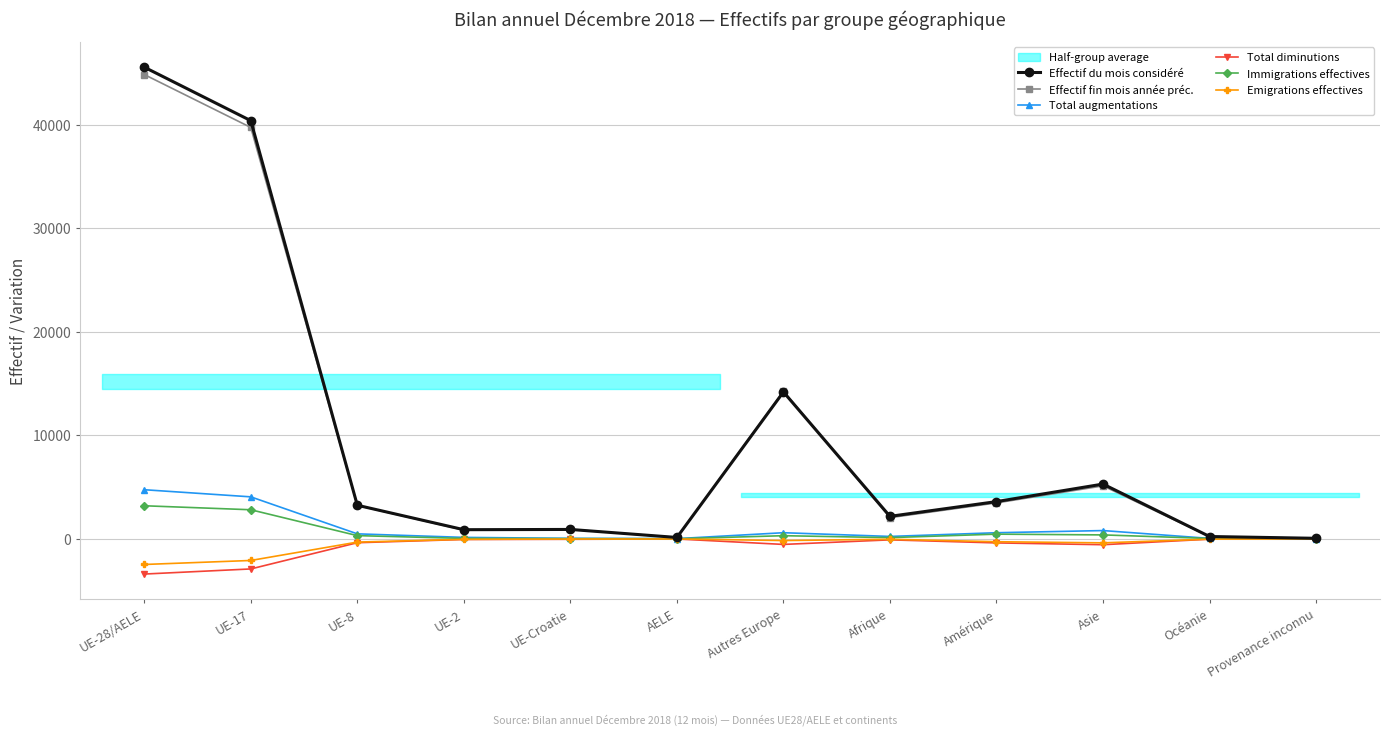

True or false: Total diminutions and Effectif fin mois année préc. intersect in this chart.

False